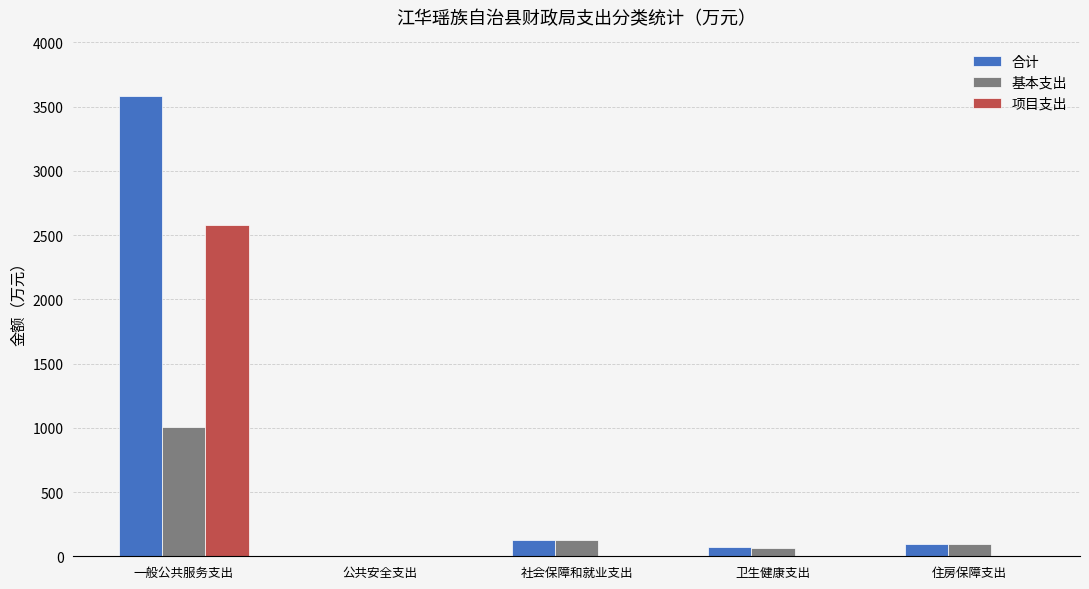

Is it true that 合计 equals 69.4 at 卫生健康支出?

True